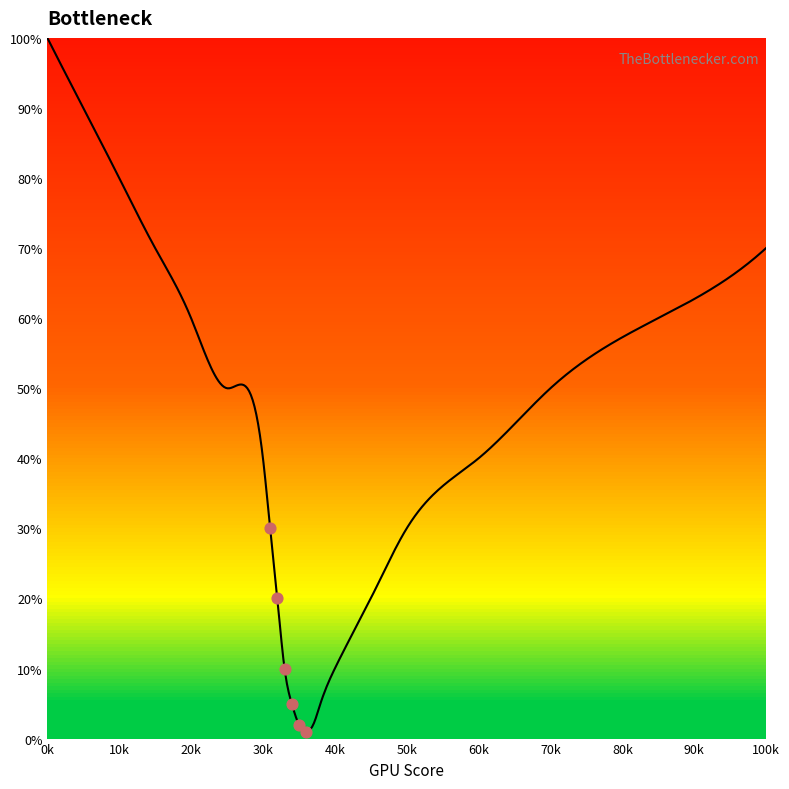

Approximately how many times larger is the value at 33 compared to 38?

2.0